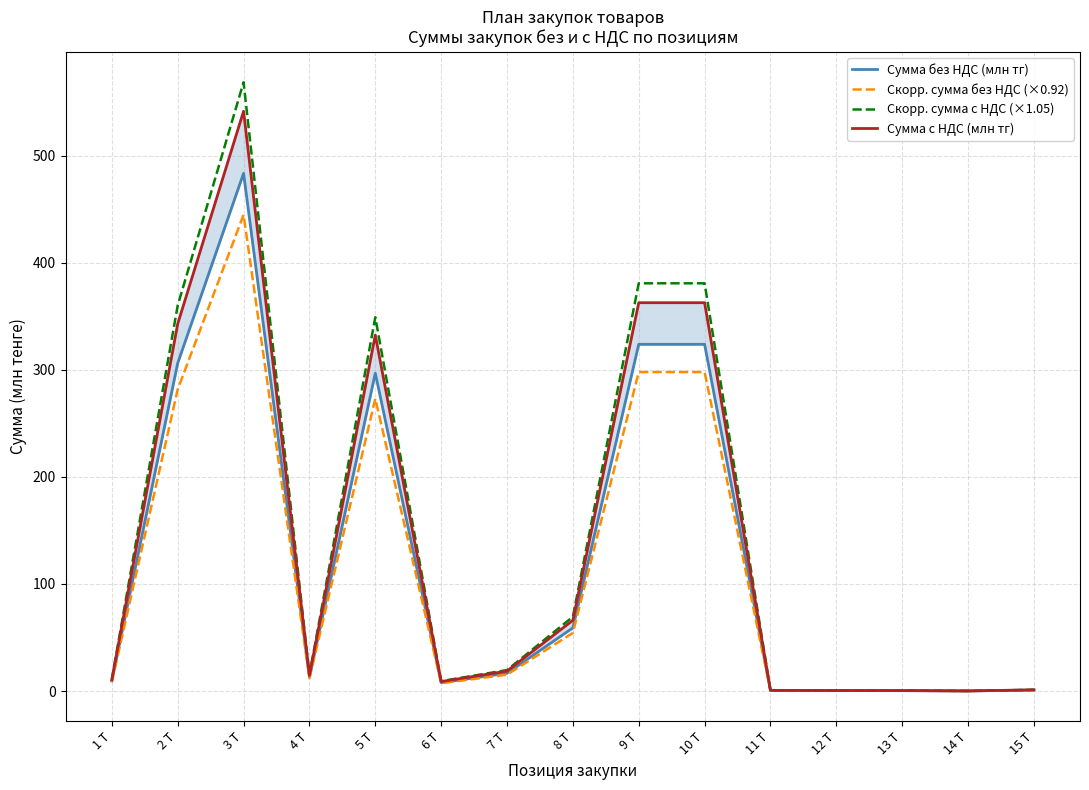

Is it true that Сумма с НДС (млн тг) equals 66.1 at 8 T?

True